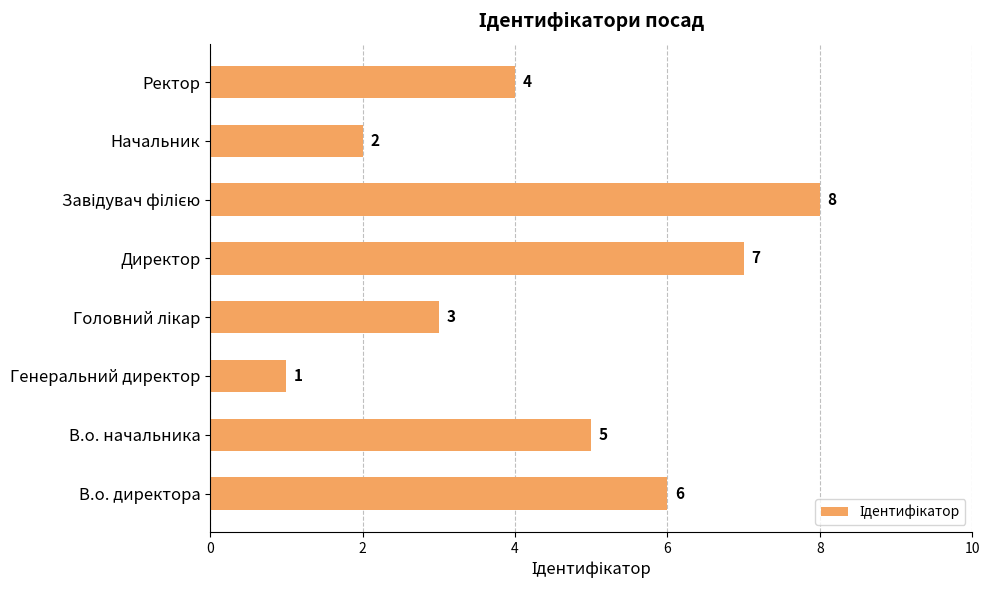

Reading bottom to top, list all the values displayed in this chart.

6	5	1	3	7	8	2	4